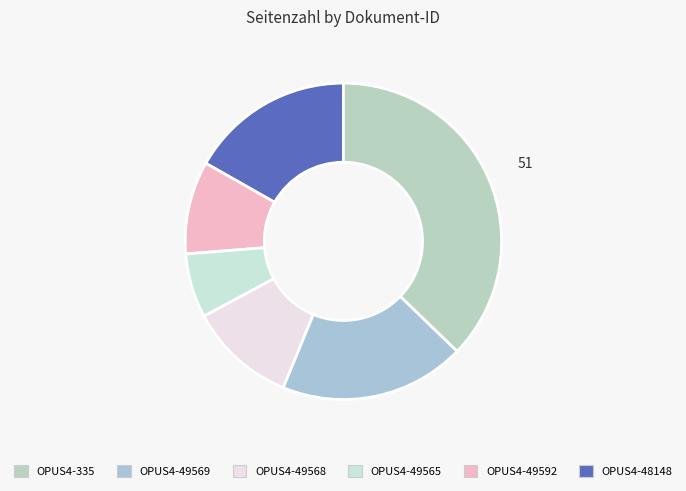

Count the number of slices in the pie.

6